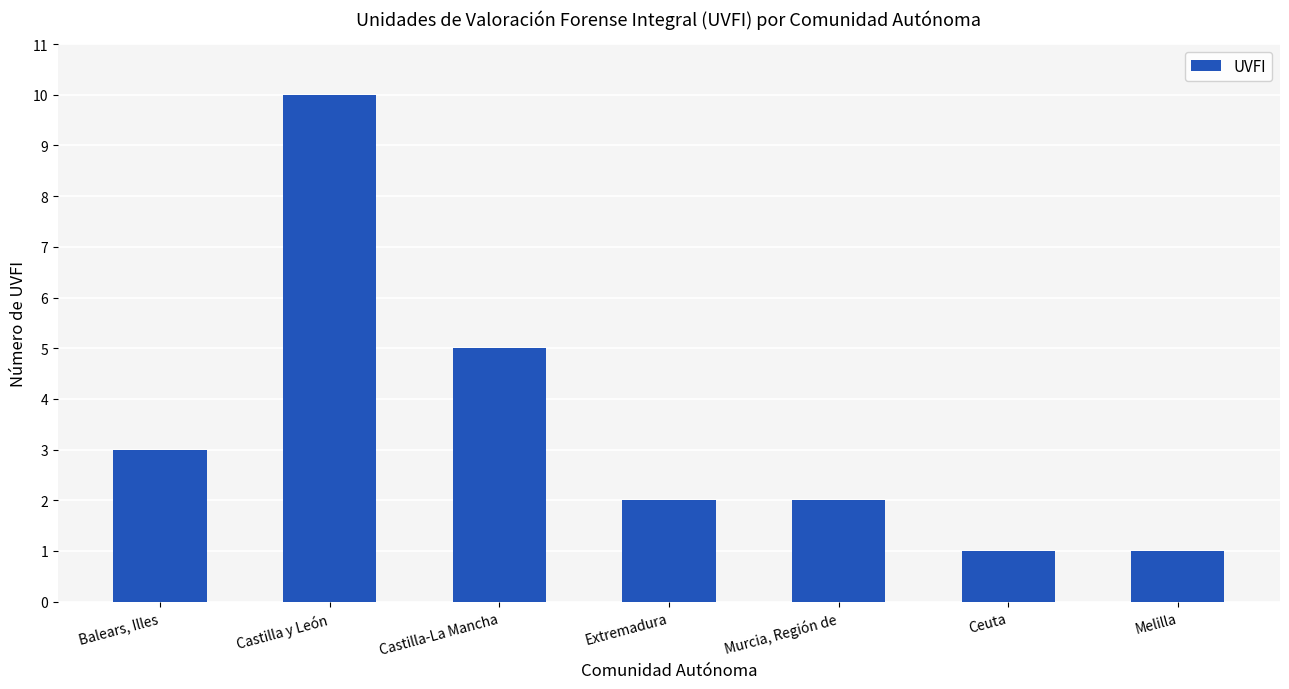

Approximately how many times larger is the value at Balears, Illes compared to Ceuta?

3.0